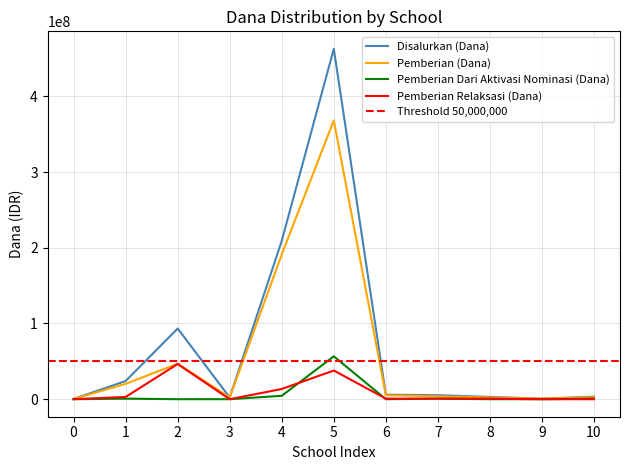

Does the chart have visible grid lines?

Yes